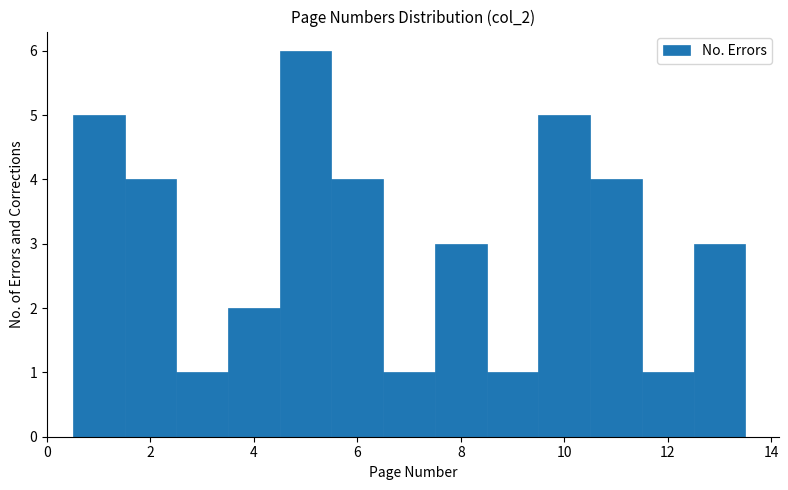

Reading left to right, transcribe this chart: for each bar, give the range it covers on the x-axis and its height. Neither the bar edges nor the heights are printed on the chart, so give them approximately, as read against the axes.

0.5 to 1.5: 5
1.5 to 2.5: 4
2.5 to 3.5: 1
3.5 to 4.5: 2
4.5 to 5.5: 6
5.5 to 6.5: 4
6.5 to 7.5: 1
7.5 to 8.5: 3
8.5 to 9.5: 1
9.5 to 10.5: 5
10.5 to 11.5: 4
11.5 to 12.5: 1
12.5 to 13.5: 3